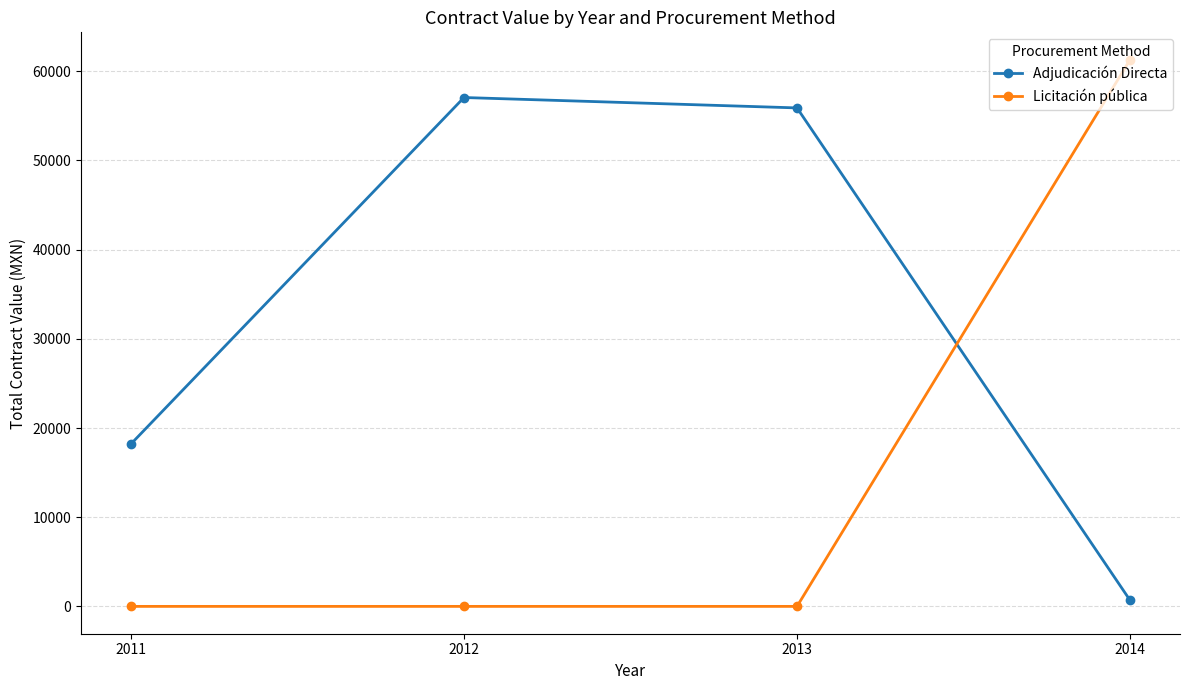

Which series changed the most between 2012 and 2014?

Licitación pública